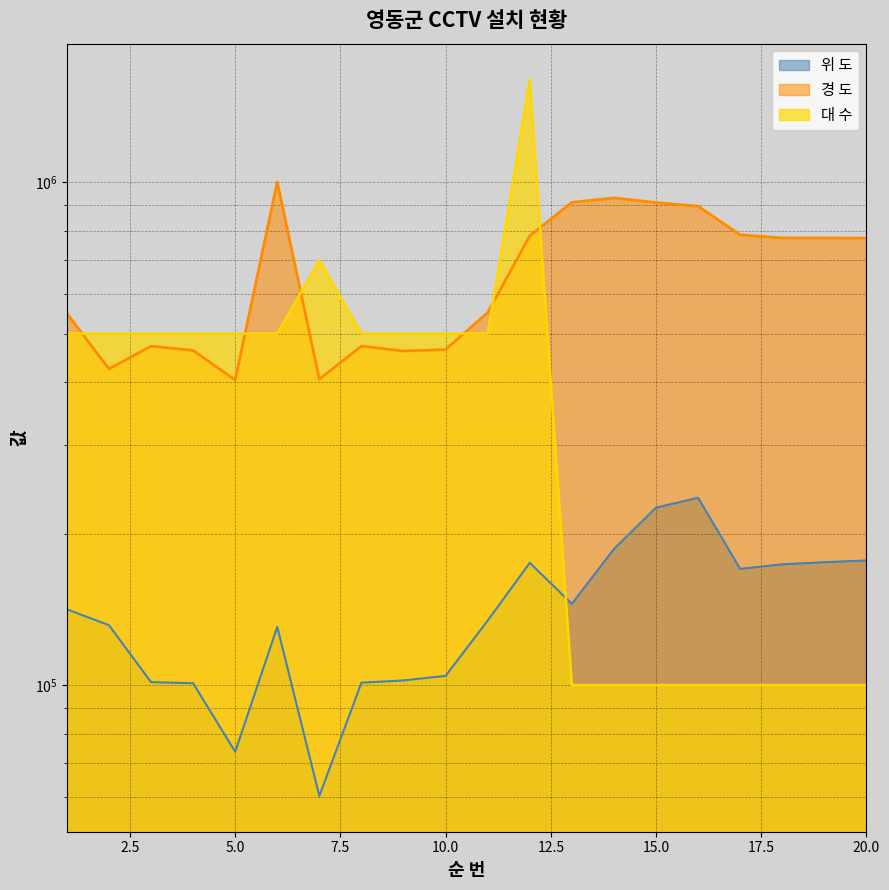

Reading left to right, what are all the values shown in this chart?

위 도: 141456.0	131536.0	101346.0	100828.0	73685.0	130551.0	60201.0	101099.0	102146.0	104294.0	134343.0	174983.3	145041.5	186400.5	225299.5	235682.7	170172.9	173795.5	175512.5	176887.8
경 도: 548580.0	425117.0	471942.0	462866.0	404144.0	1001155.0	405610.0	472025.0	461492.0	464679.0	550374.0	782022.4	911862.9	930280.3	910728.1	895903.6	785728.8	774562.5	774323.8	773737.8
대 수: 500000.0	500000.0	500000.0	500000.0	500000.0	500000.0	700000.0	500000.0	500000.0	500000.0	500000.0	1600000.0	100000.0	100000.0	100000.0	100000.0	100000.0	100000.0	100000.0	100000.0